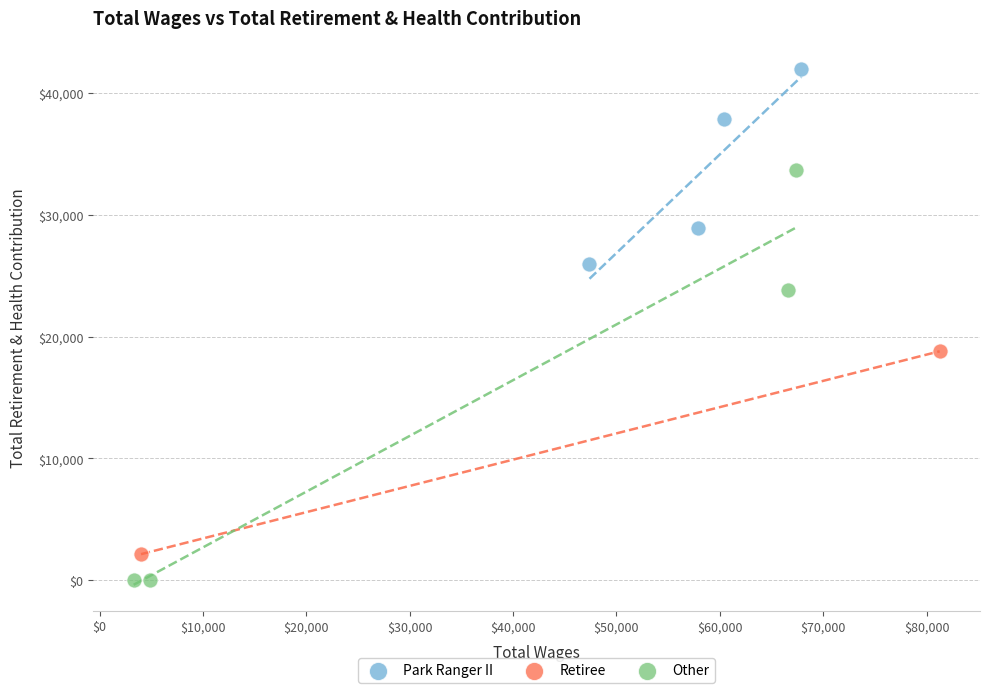

What are all the series names shown in the legend?

Park Ranger II, Retiree, Other